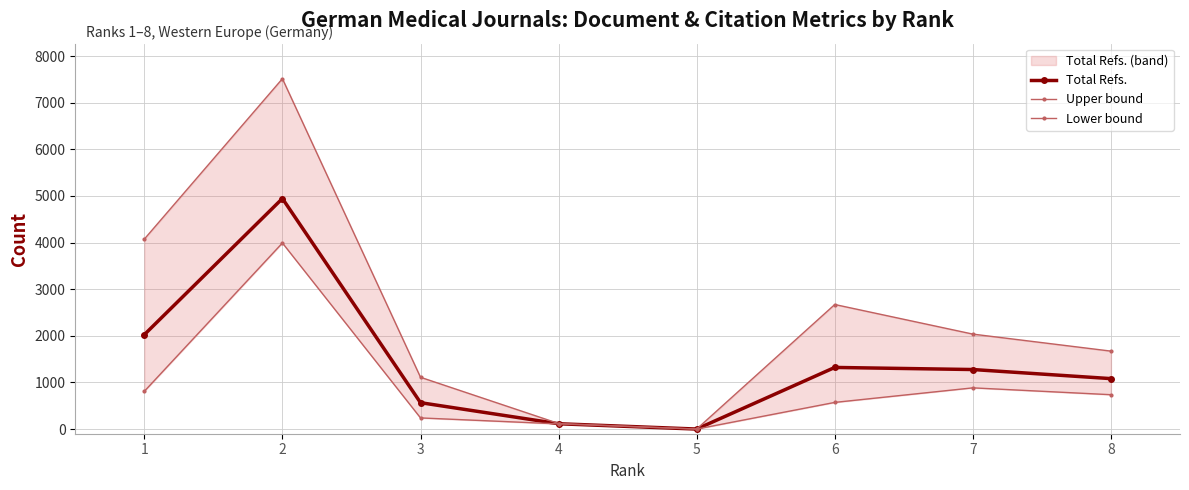

How many interior local peaks does the Total Refs. series have?

2